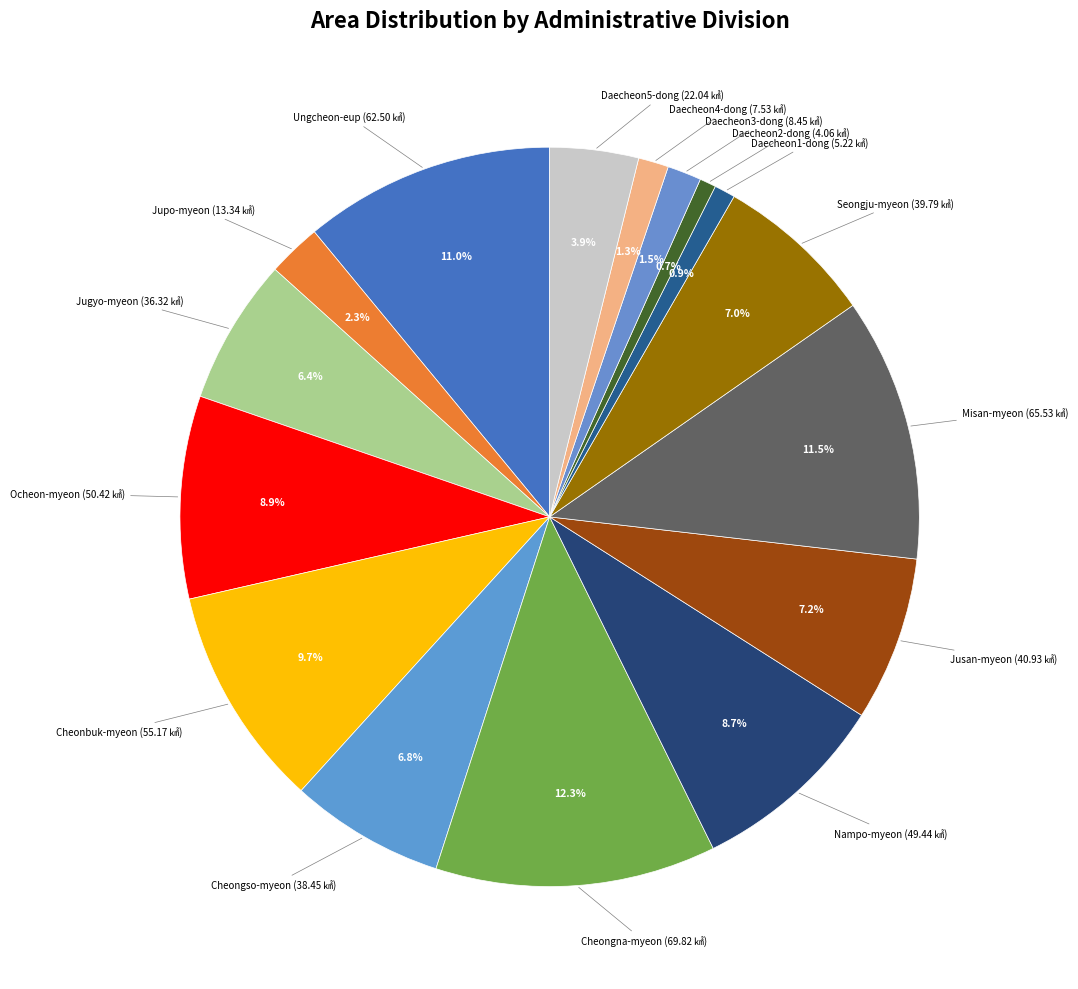

Is there any slice that represents more than half of the pie?

No